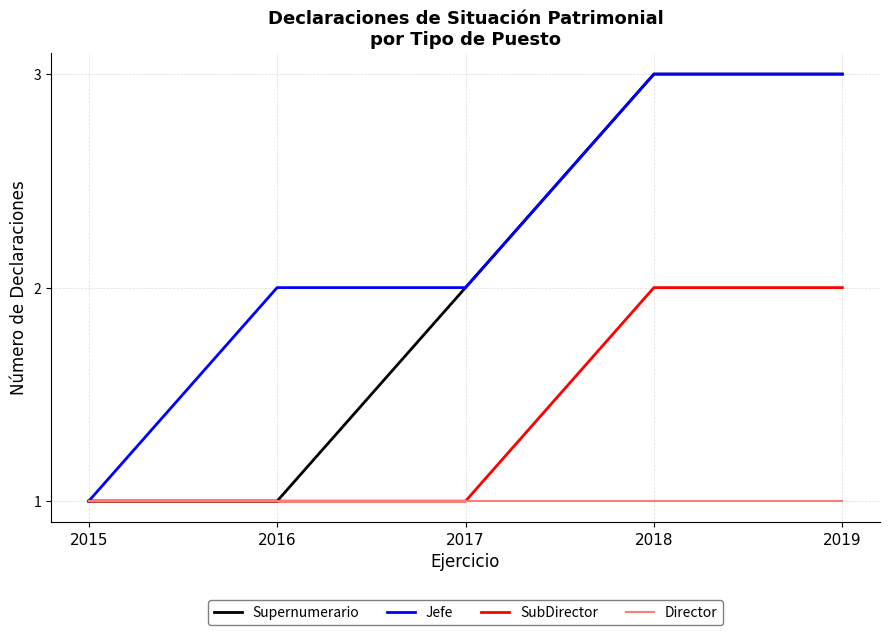

Between 2016 and 2017, which series saw the biggest shift?

Supernumerario